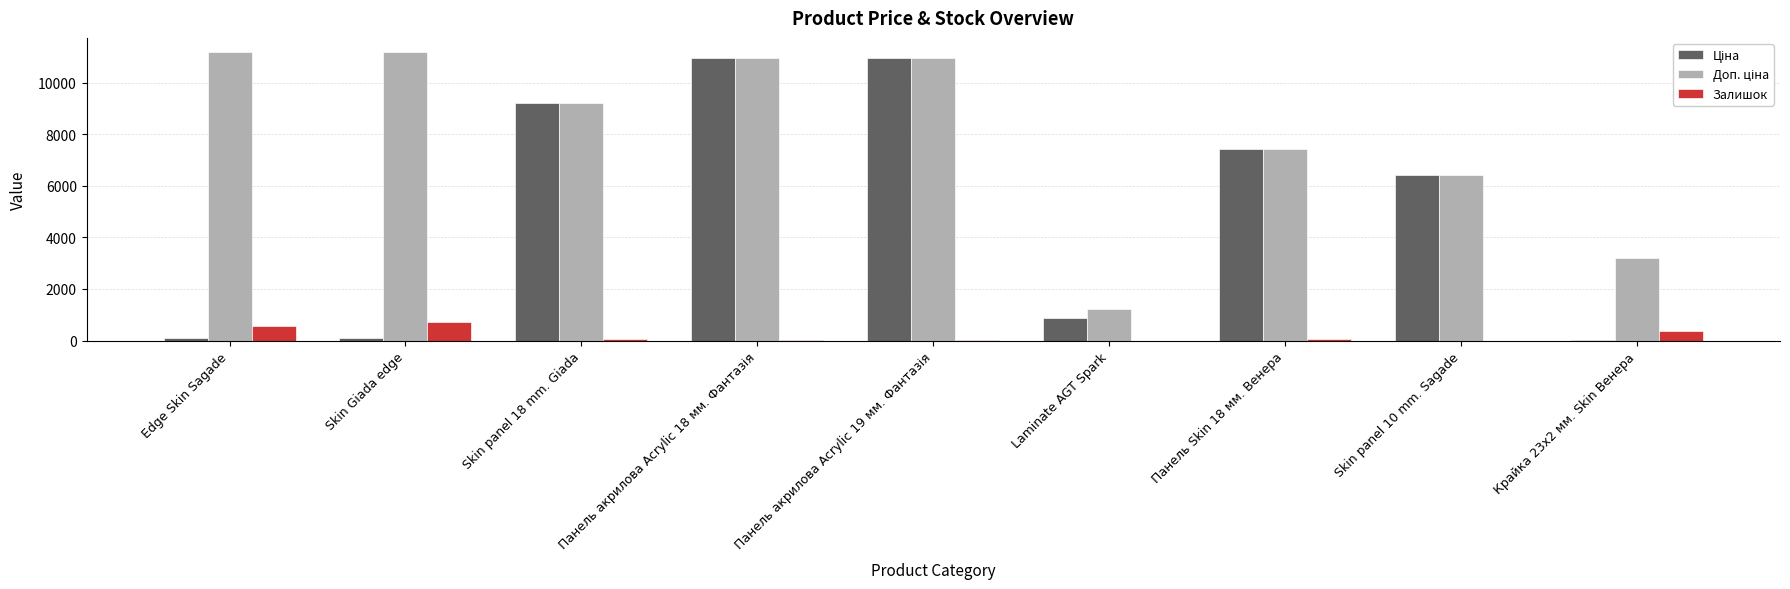

Does the chart contain stacked bars?

No